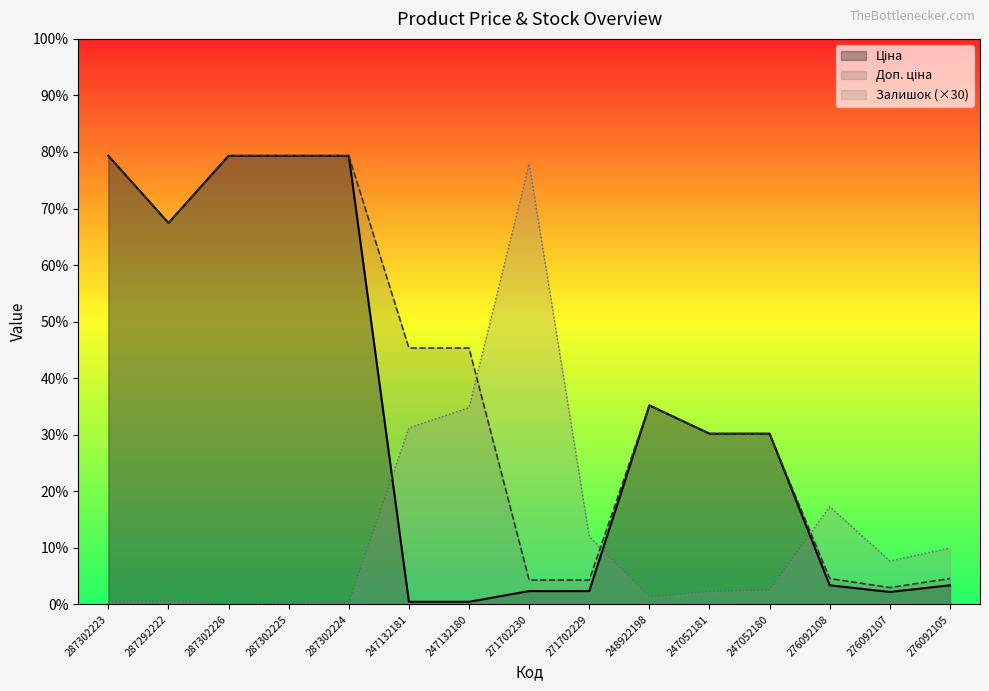

Rank the series by their average value, from highest to lowest.

Доп. ціна, Ціна, Залишок